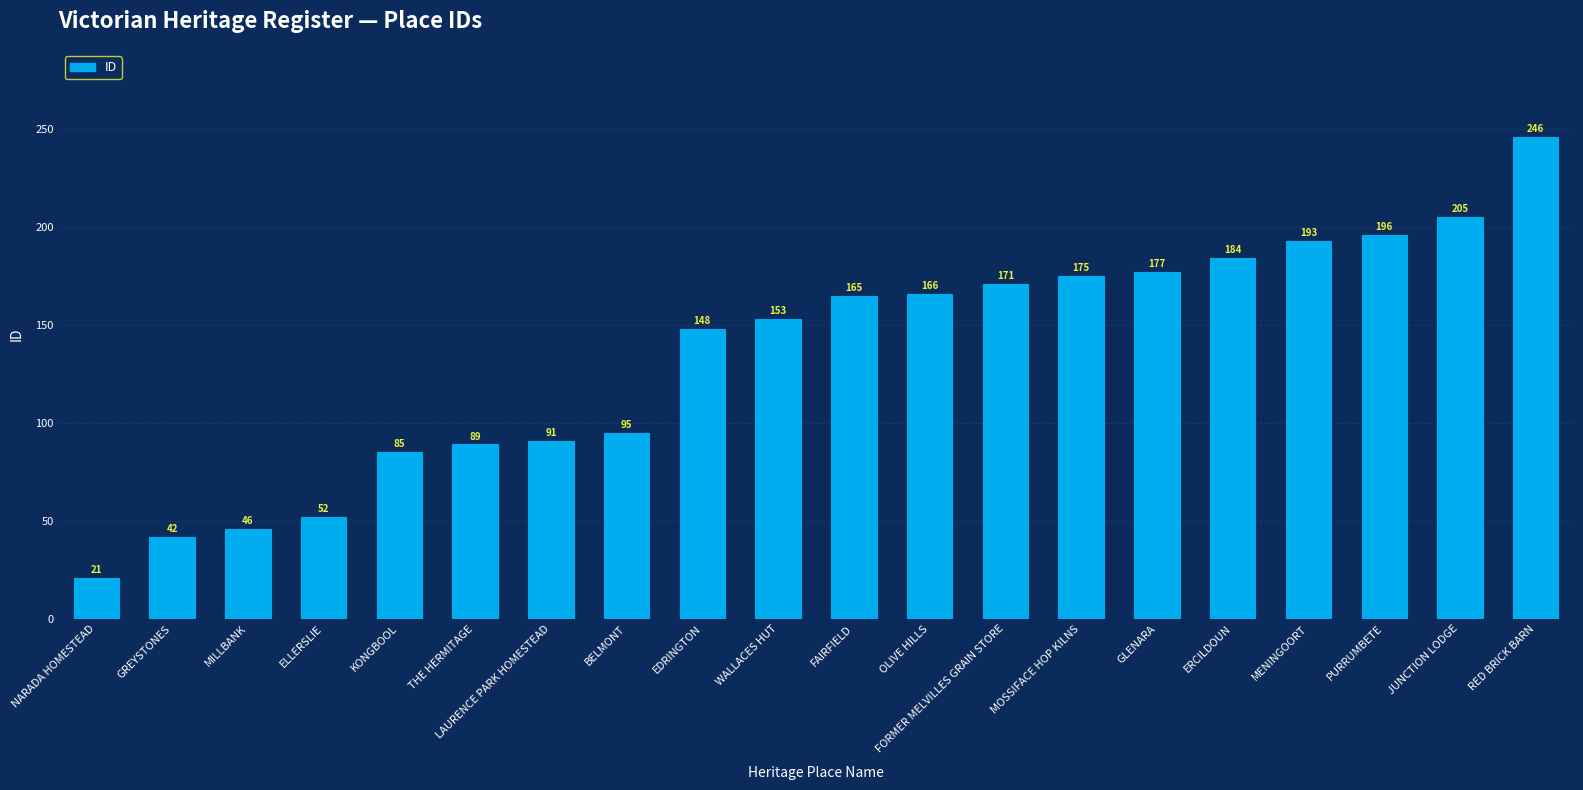

The chart shows a value of 333 at JUNCTION LODGE. True or false?

False